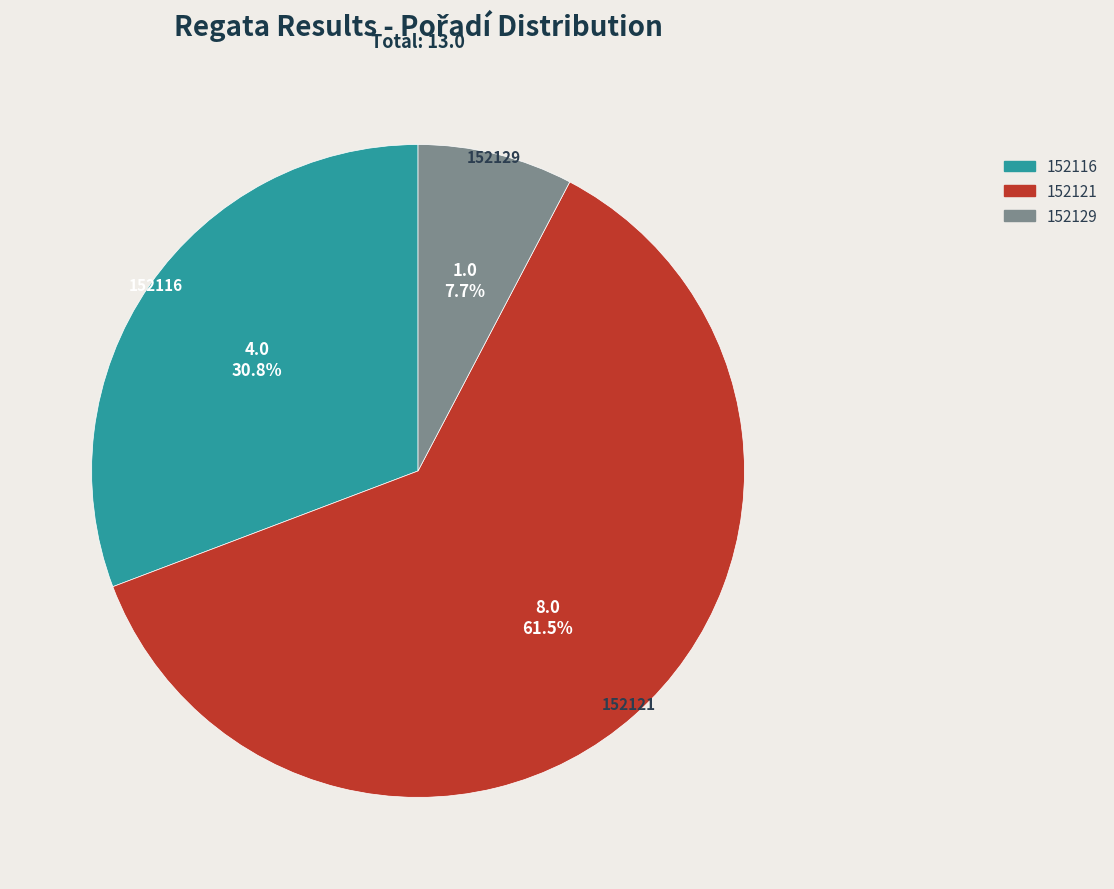

To the nearest percent, what is the combined percentage of 152116 and 152121?

92%